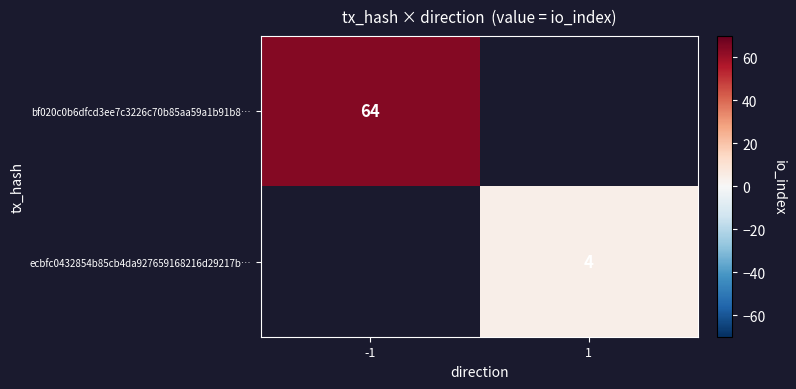

Is the value of bf020c0b6dfcd3ee7c3226c70b85aa59a1b91b8… at -1 greater than the value of ecbfc0432854b85cb4da927659168216d29217b… at 1?

Yes